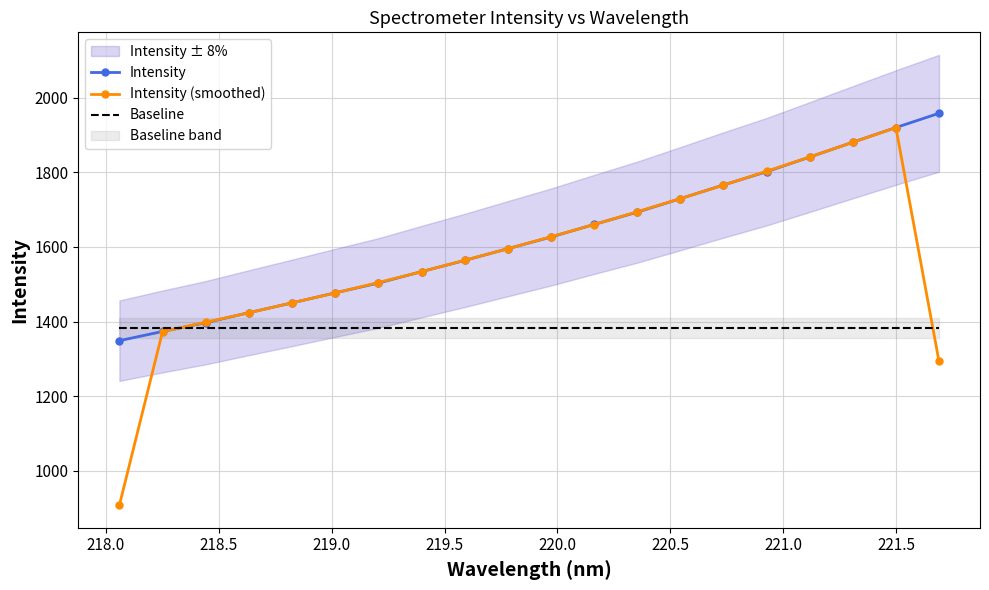

Count the number of data series in this chart.

3